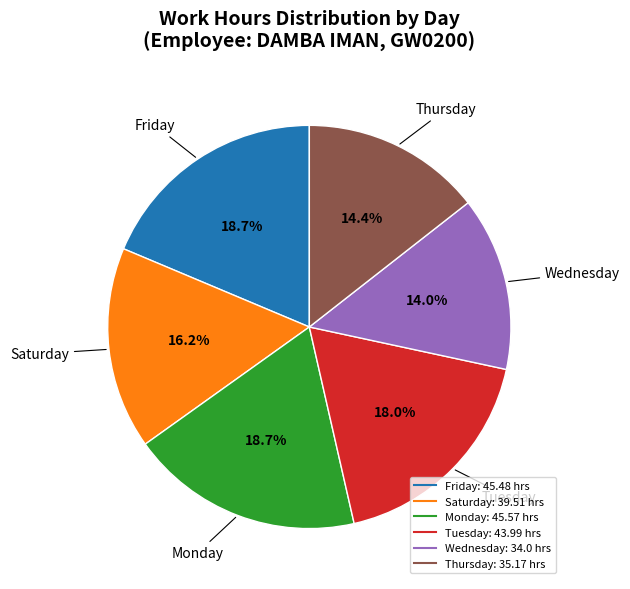

Is there any slice that represents more than half of the pie?

No